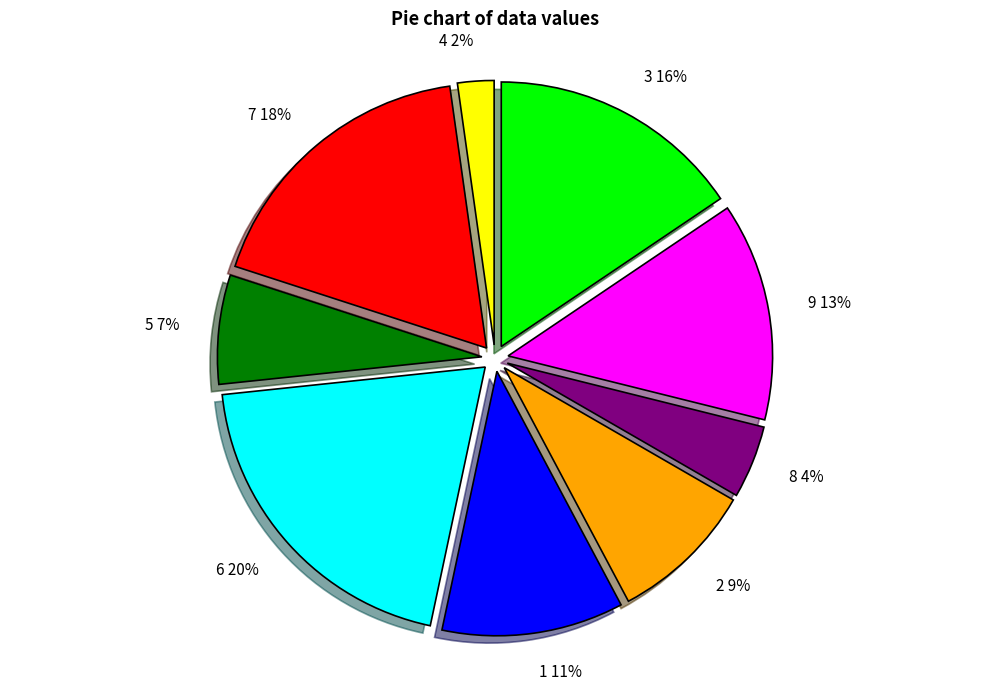

Does any single category account for the majority?

No